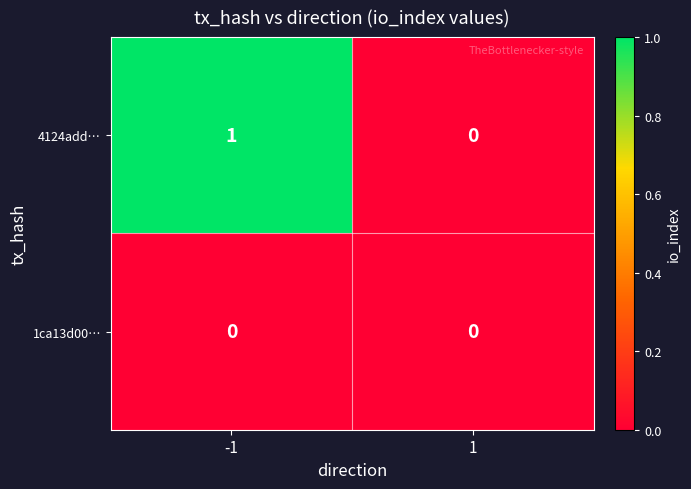

Which series has the largest total across all categories?

4124add…